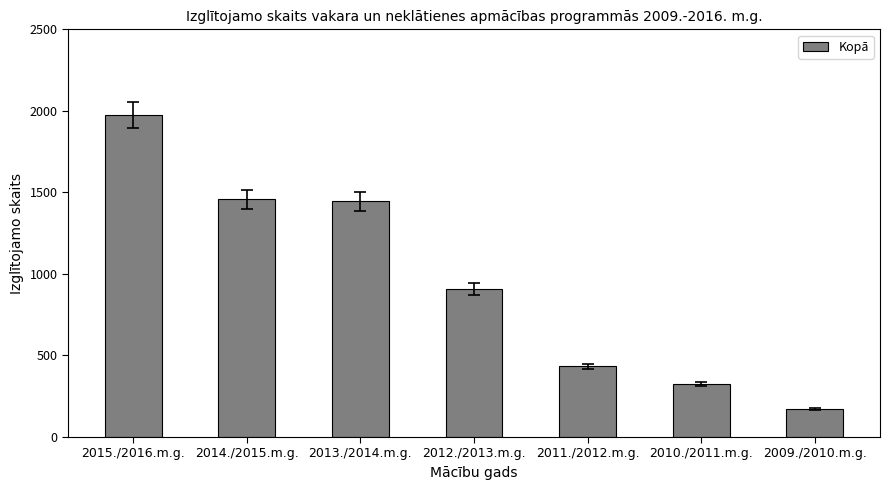

Are the bars horizontal?

No